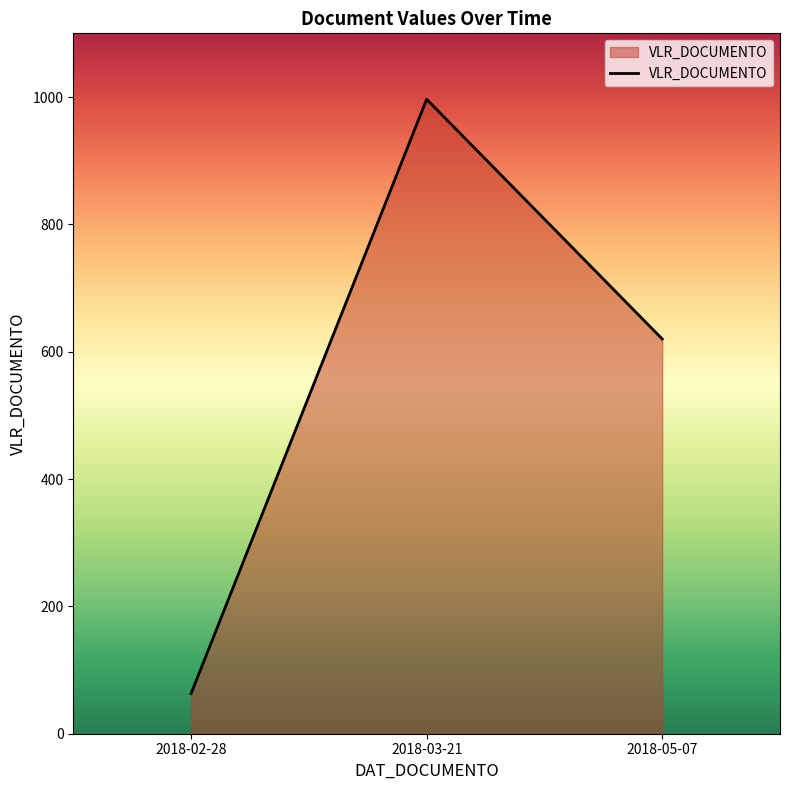

How many lines are shown in the chart?

1